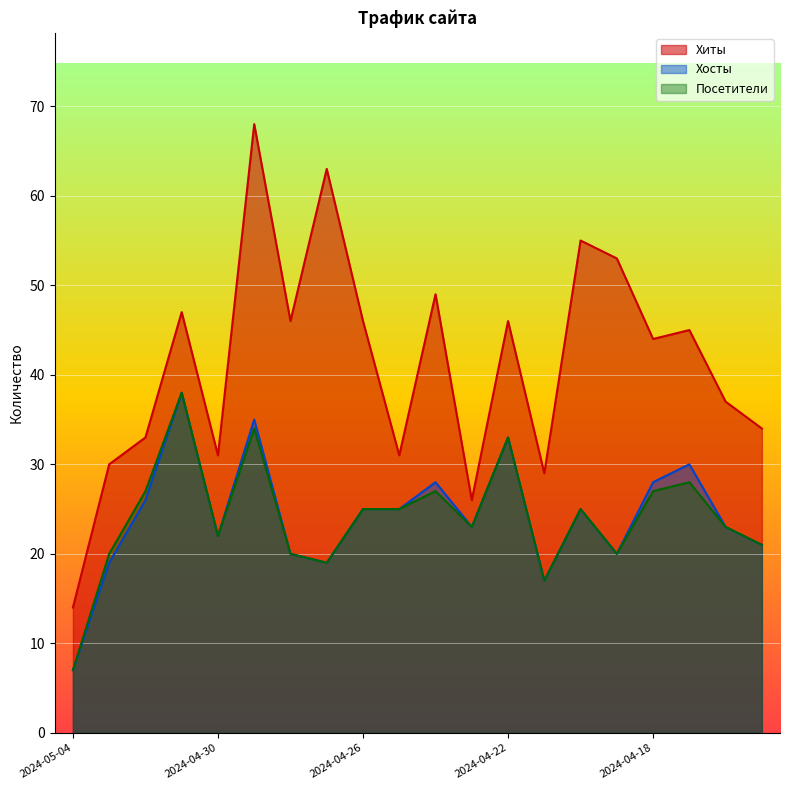

What is the difference between the Посетители values at 2024-04-23 and 2024-04-20?

2